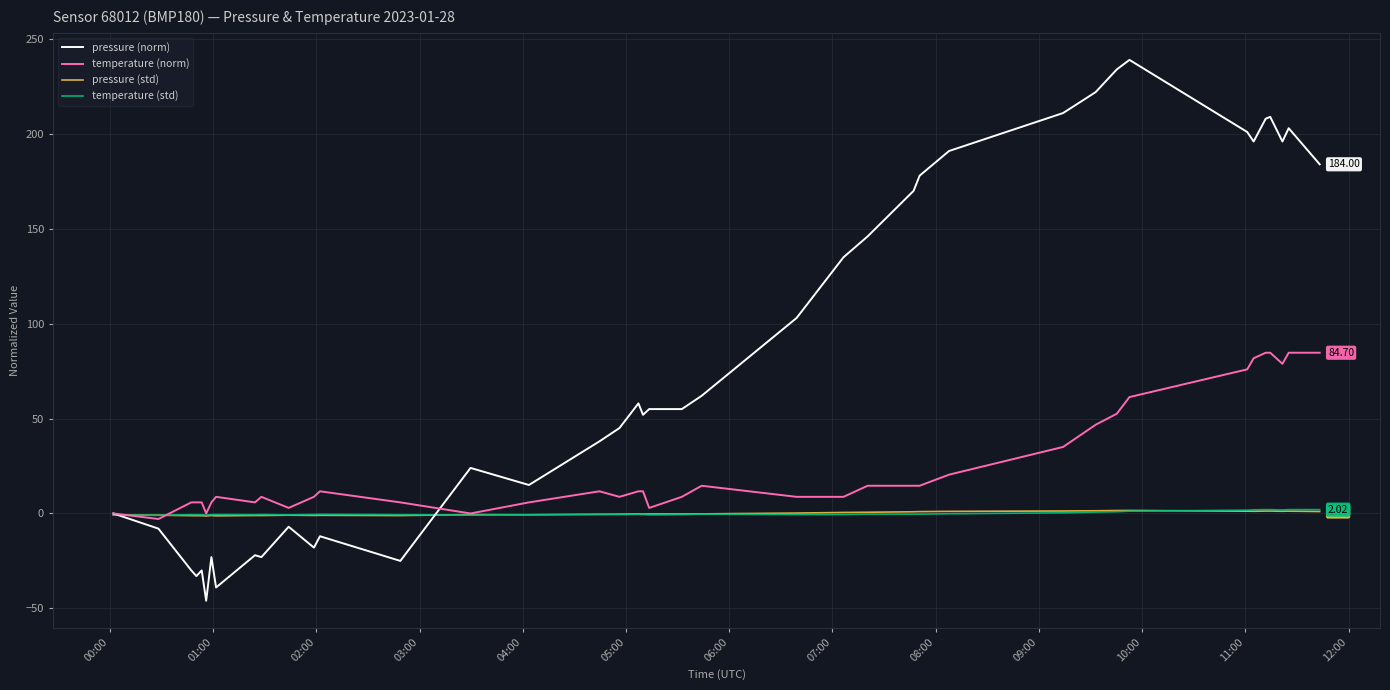

What is the greatest value displayed?

239.0